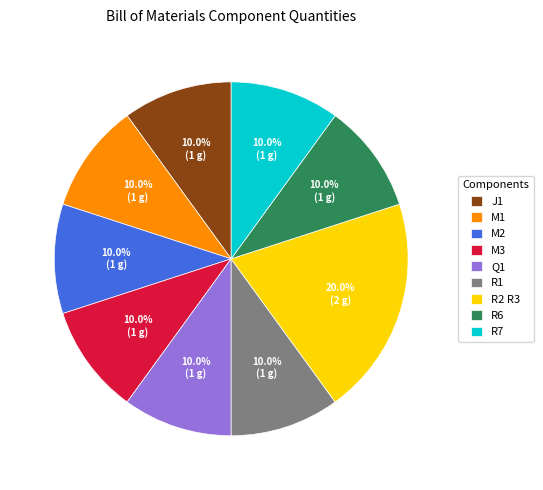

Which category has the biggest portion of the pie?

R2 R3